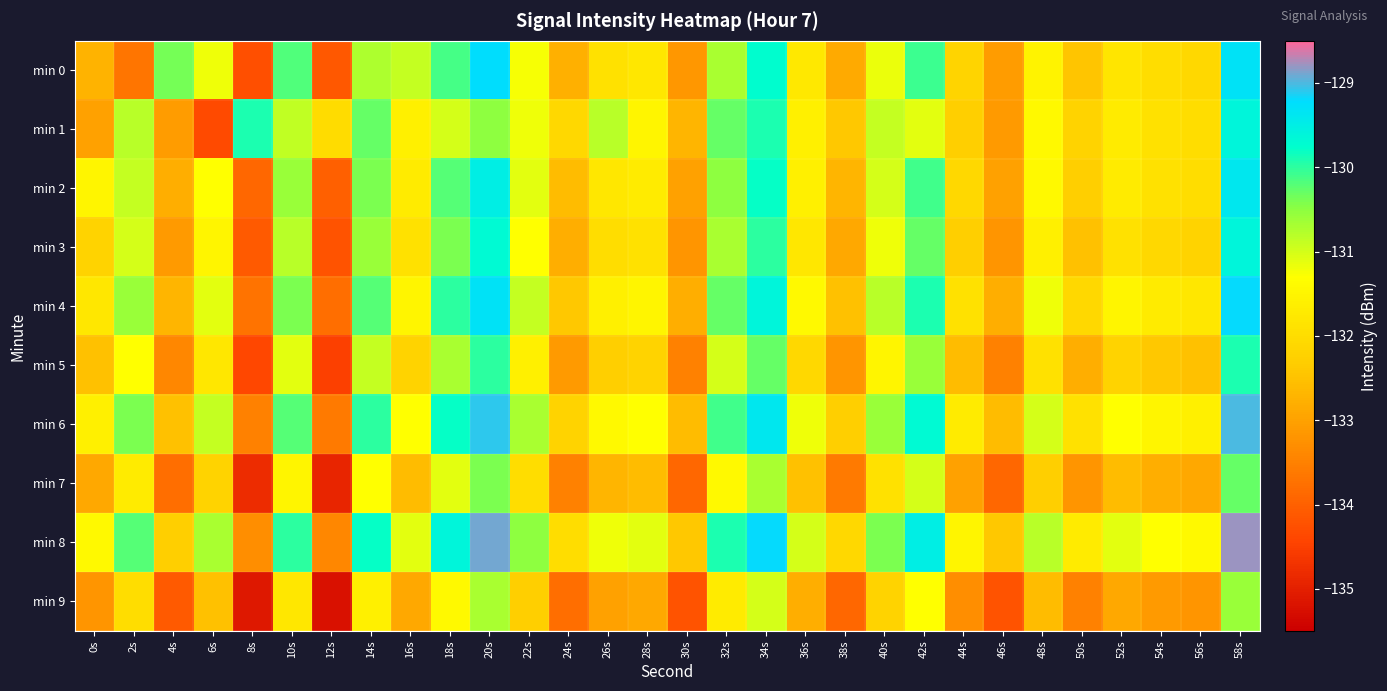

Rank the series at 50s from lowest to highest value.

min 9, min 7, min 5, min 3, min 0, min 2, min 1, min 4, min 6, min 8